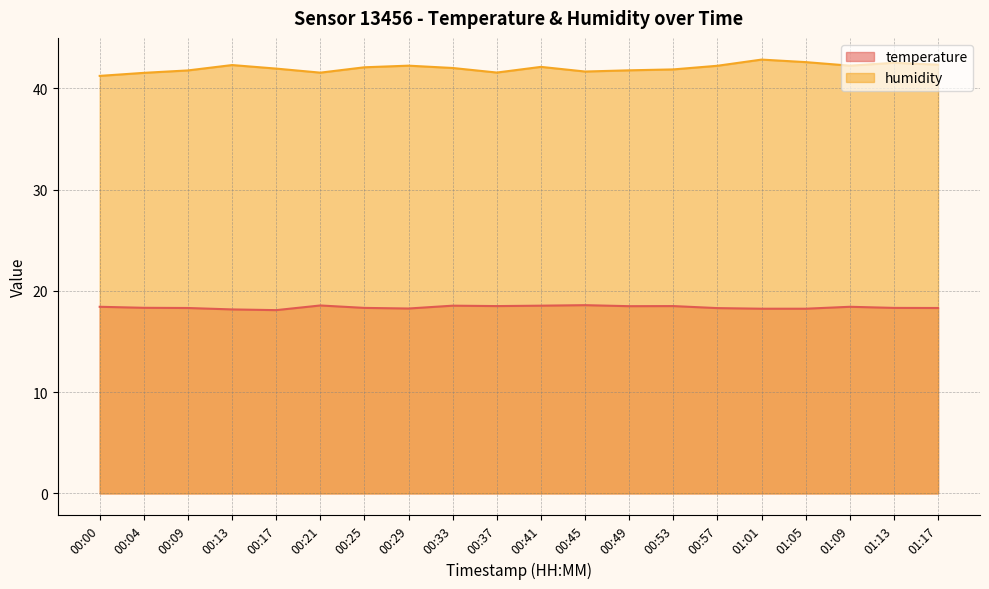

Which has a higher value, 00:45 or 01:17?

00:45